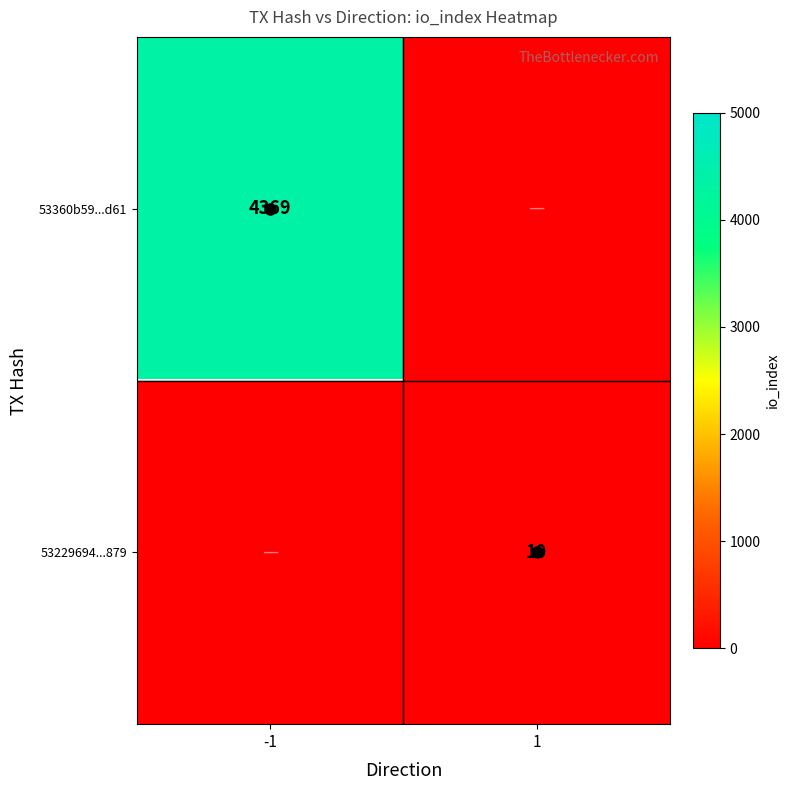

How many distinct data groups are displayed?

2